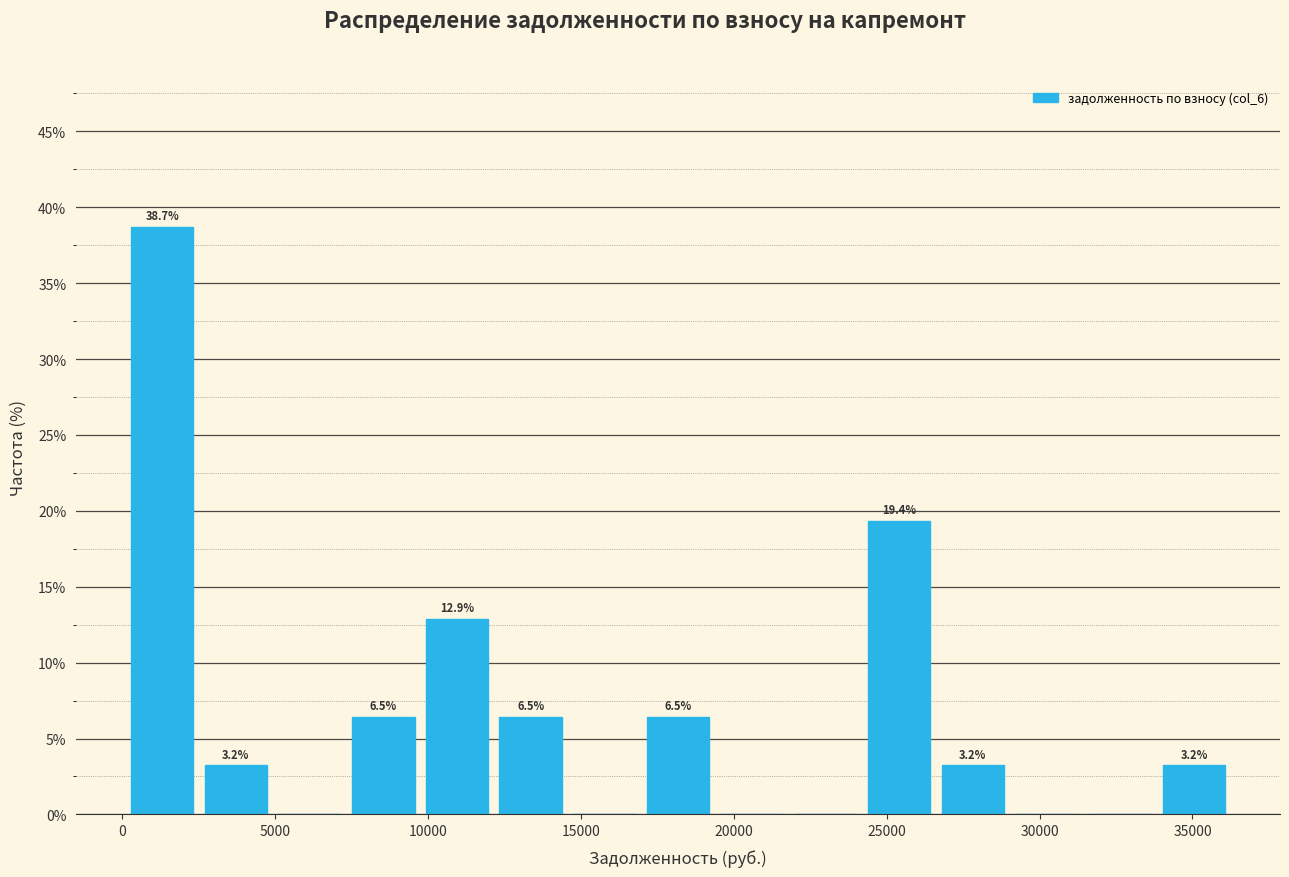

Which range on the x-axis has the tallest bar?

0 to 2500